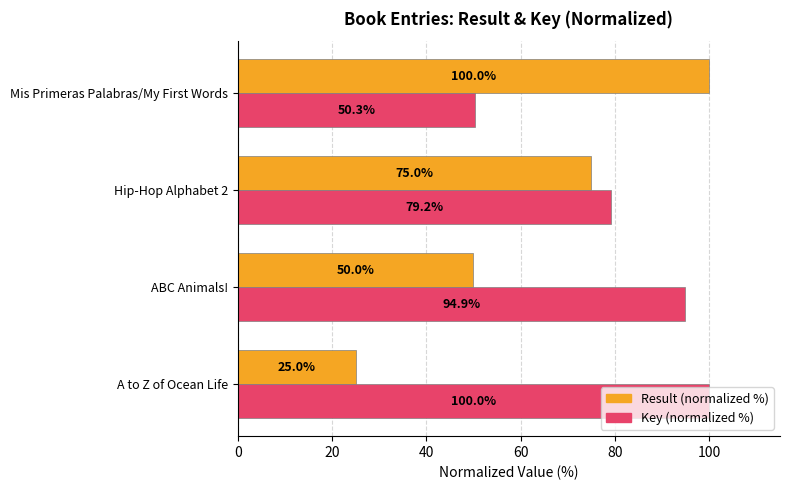

Which series has the widest spread of values?

Result (normalized %)